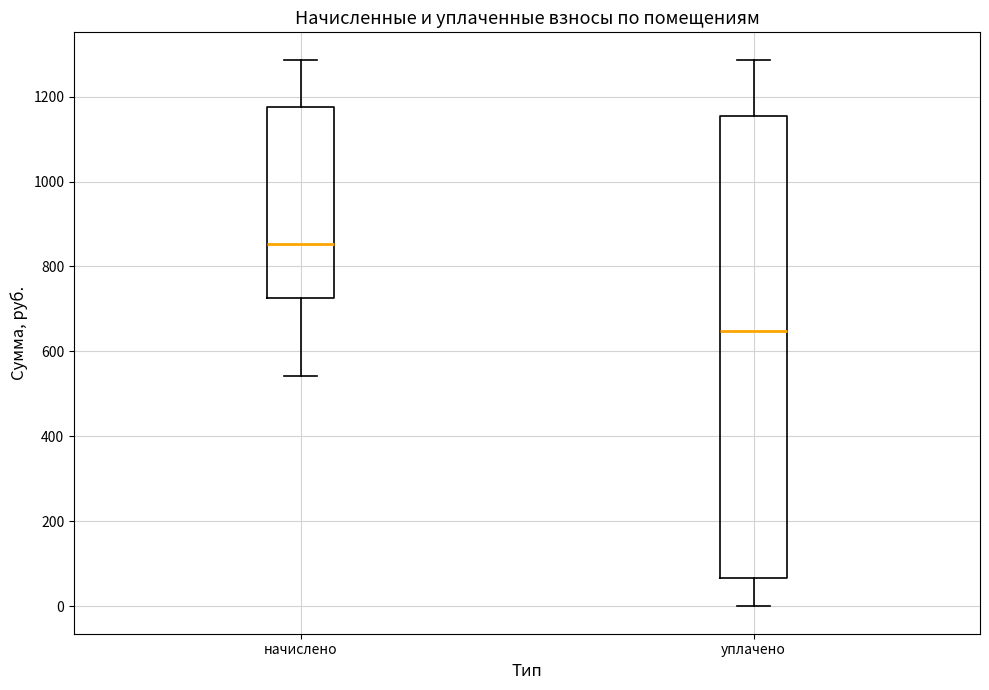

Comparing the boxes themselves (not the whiskers), which one is the tallest?

уплачено